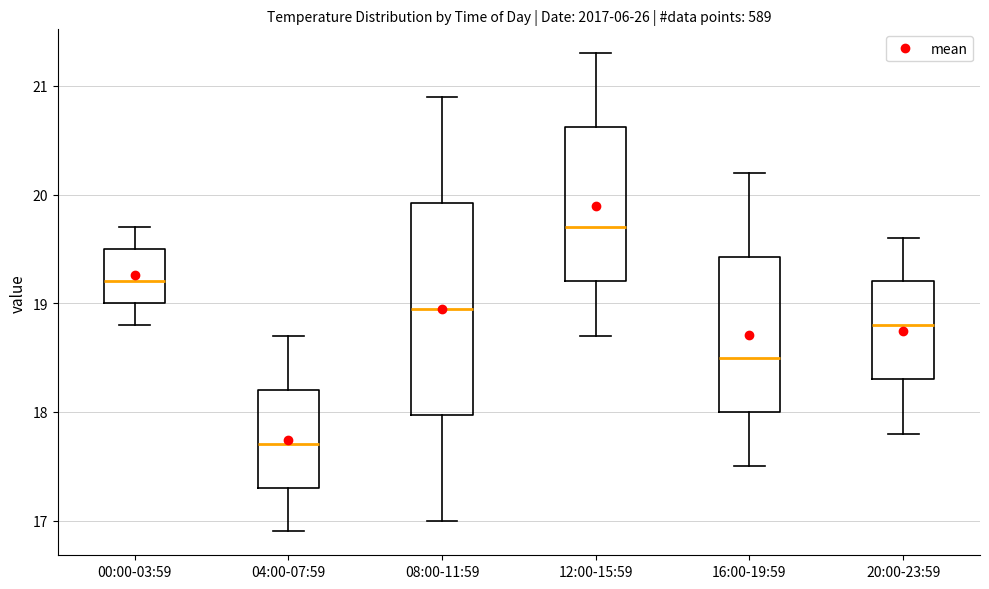

Comparing the boxes themselves (not the whiskers), which one is the tallest?

08:00-11:59